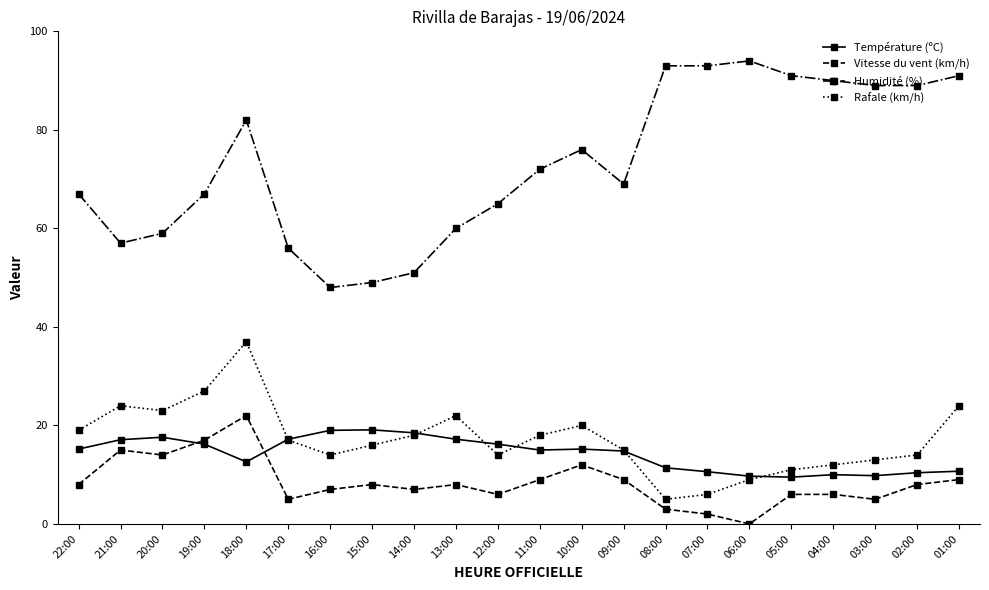

Count the number of data series in this chart.

4